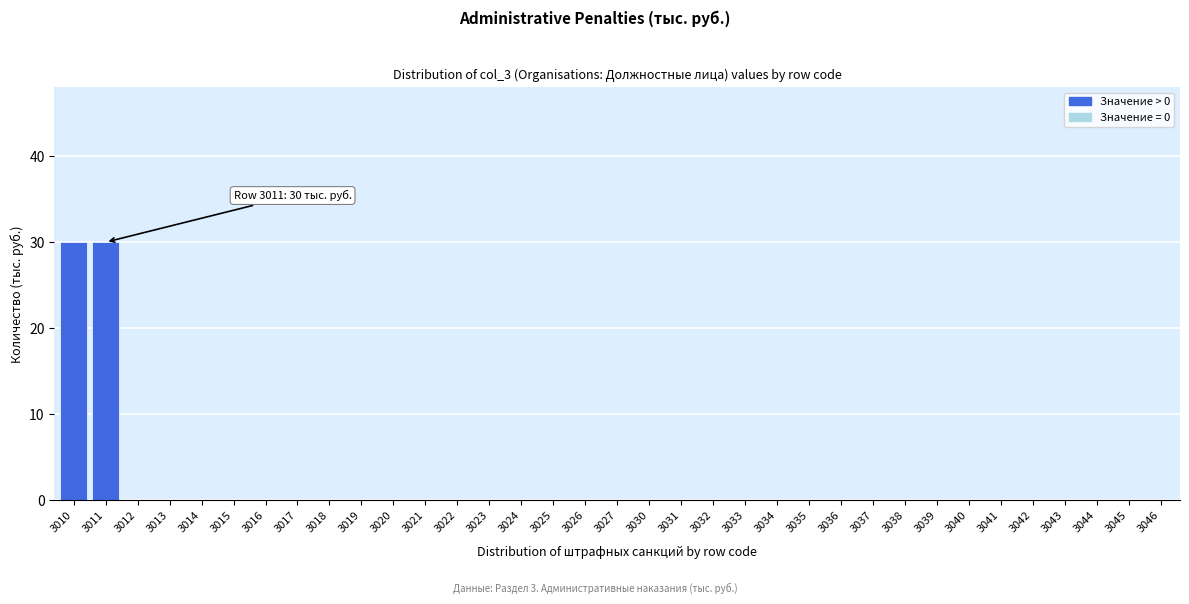

Is it true that the value at 3036 is 0?

True